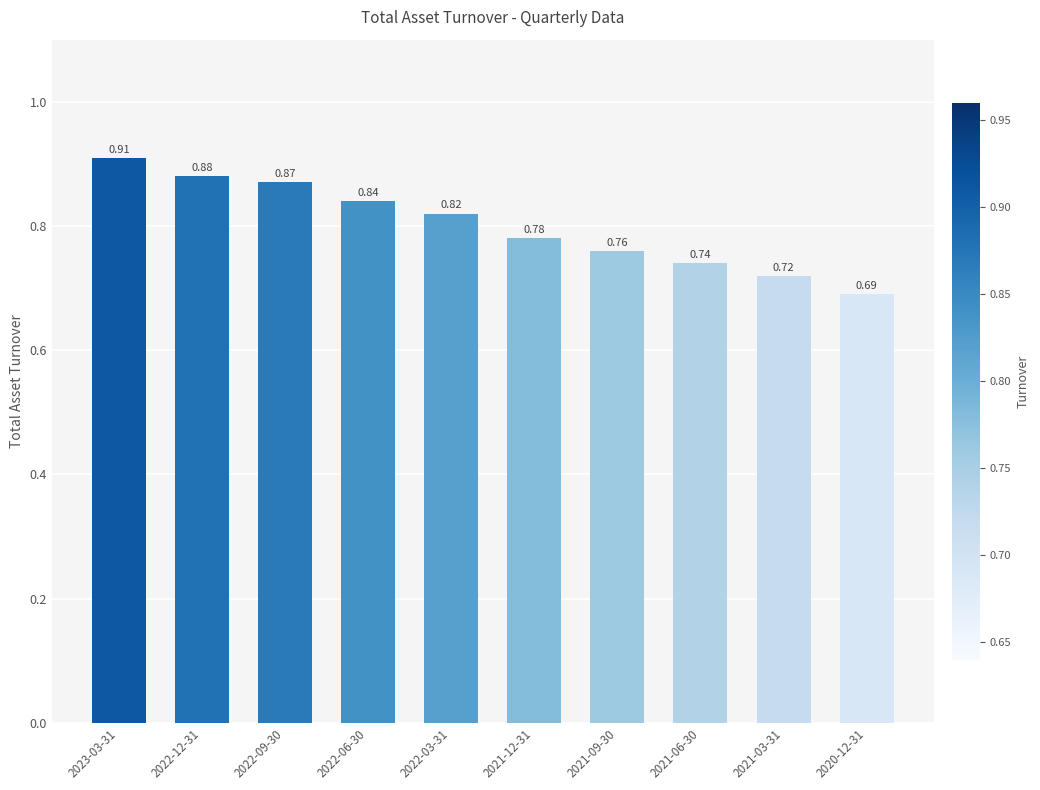

What is the difference between the second highest and second lowest values?

0.2